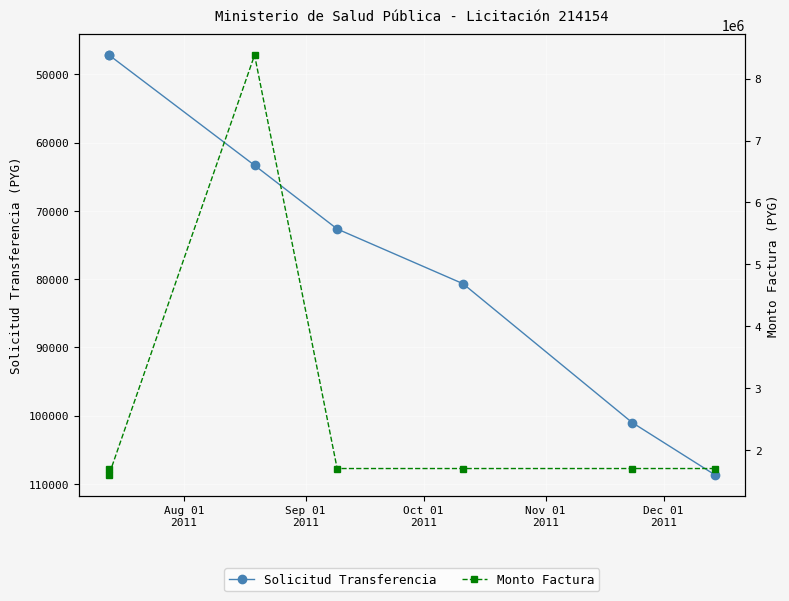

List the series in order of their overall mean, highest first.

Monto Factura, Solicitud Transferencia